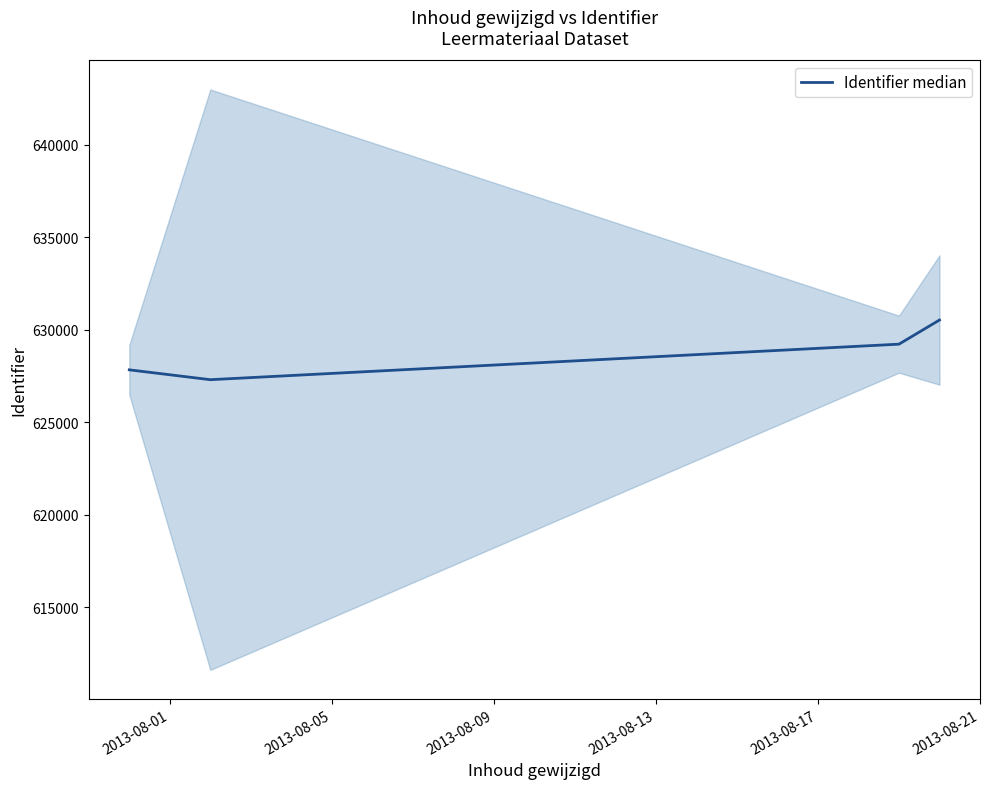

True or false: Identifier median has more than 2 points higher than both neighbors.

False